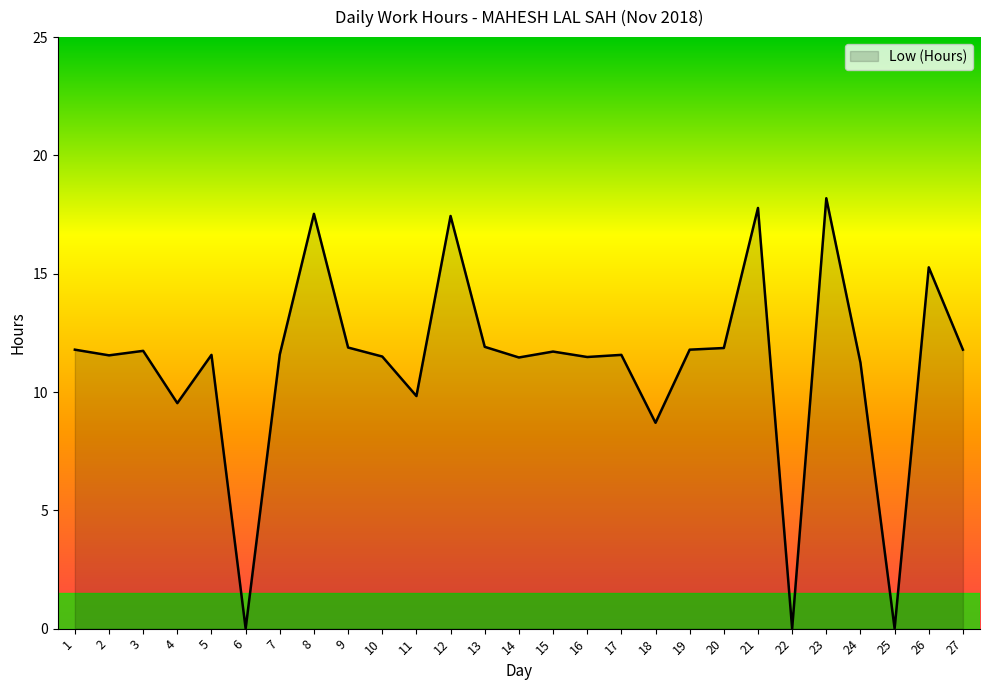

Is it true that the value at 23 is 3.8?

False